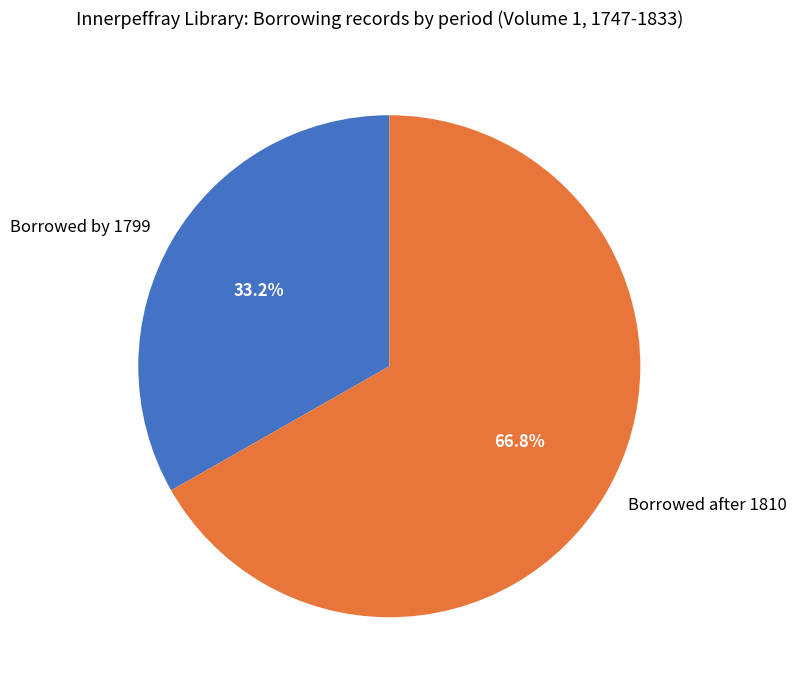

What is the ratio of the value at Borrowed after 1810 to the value at Borrowed by 1799?

2.0